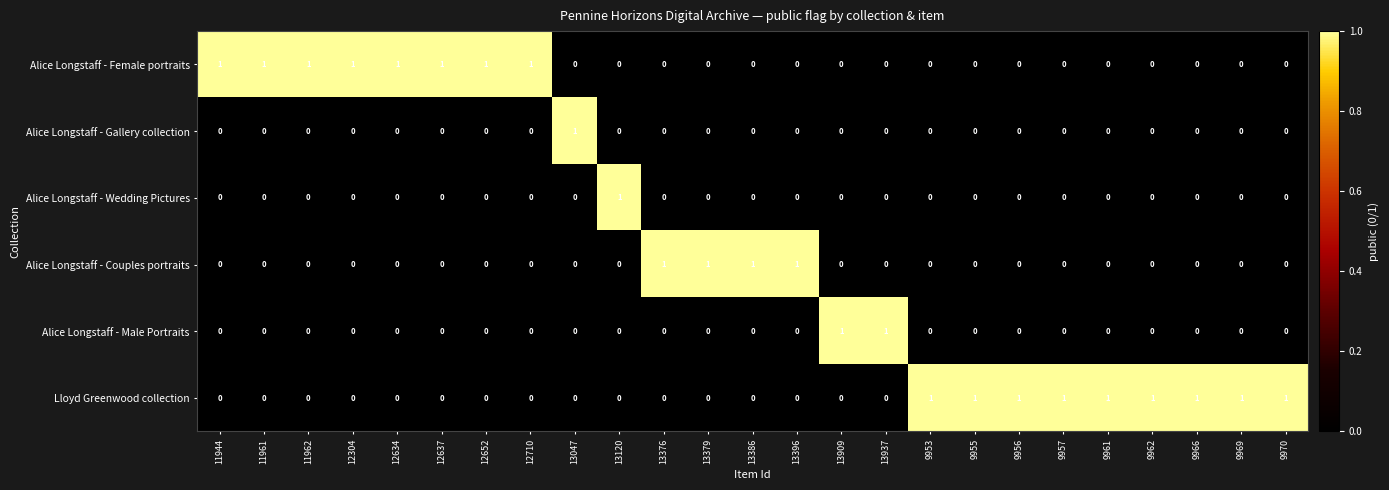

The Lloyd Greenwood collection series shows 1 at 9962. True or false?

True